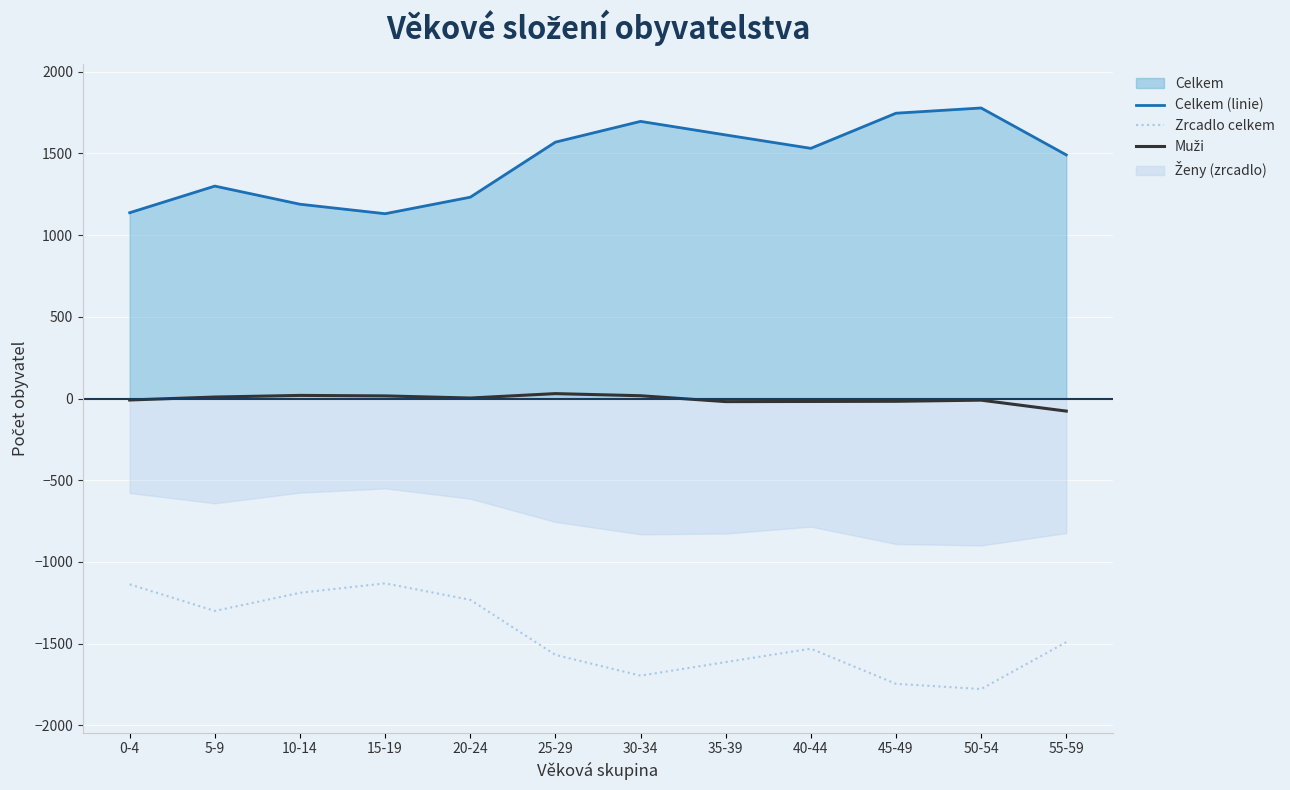

What is the difference between the Celkem (linie) values at 45-49 and 50-54?

32